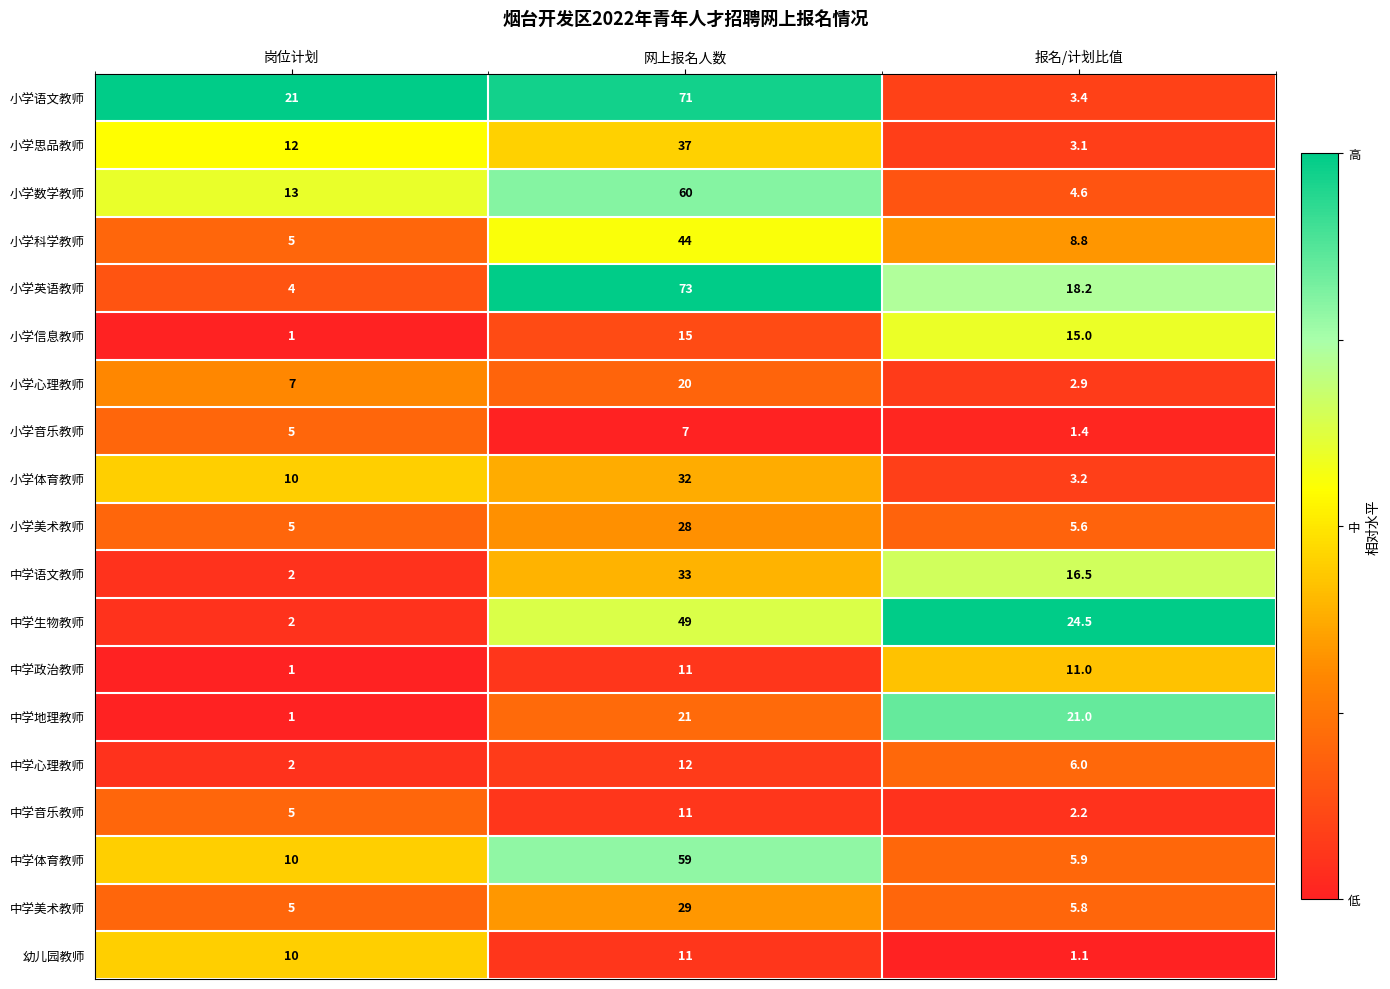

True or false: 小学数学教师 has a value of 8.0 at 报名/计划比值.

False